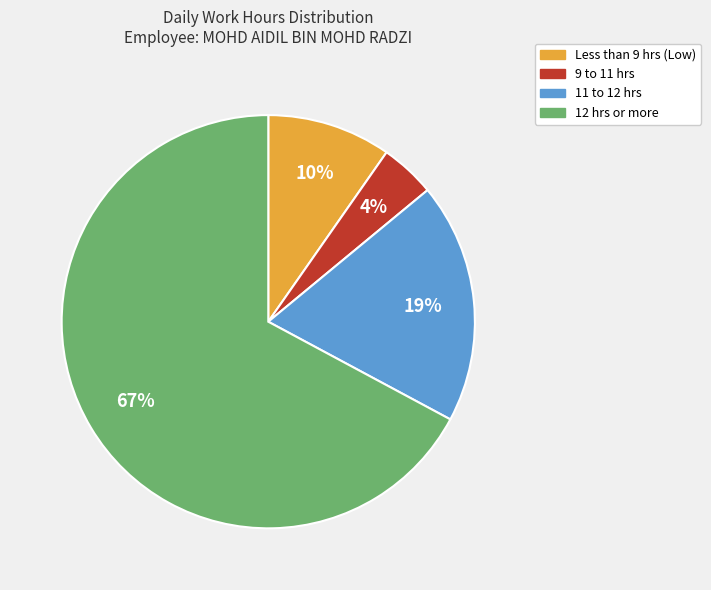

Count the number of slices in the pie.

4